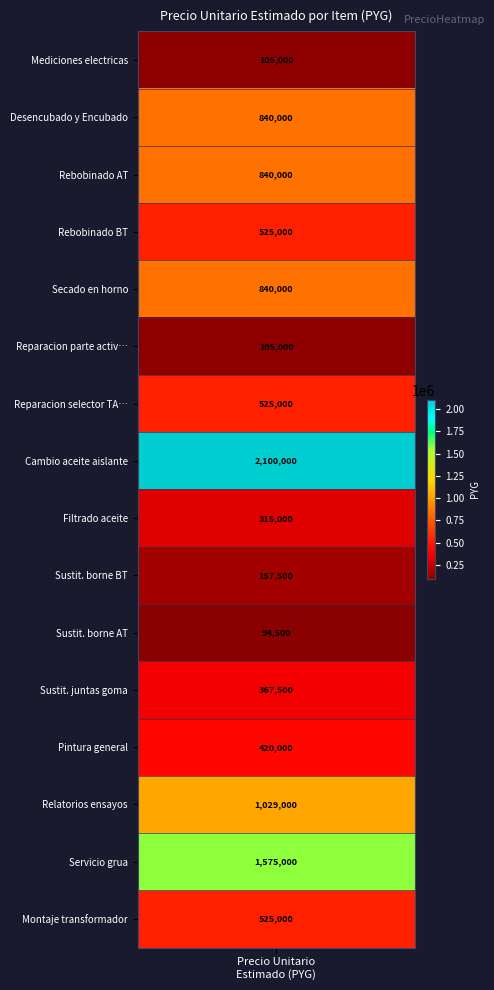

Where is numero nearest to the value 8?

7